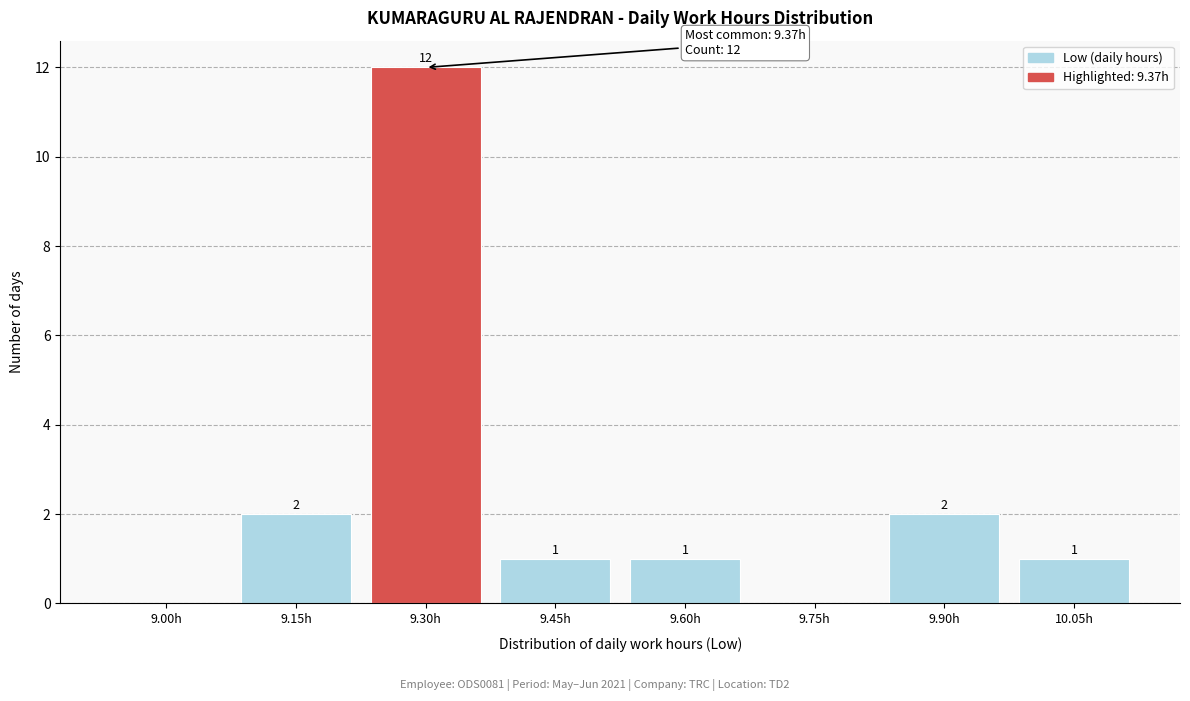

Reading right to left, list all the values displayed in this chart.

10.05h=1	9.90h=2	9.75h=0	9.60h=1	9.45h=1	9.30h=12	9.15h=2	9.00h=0